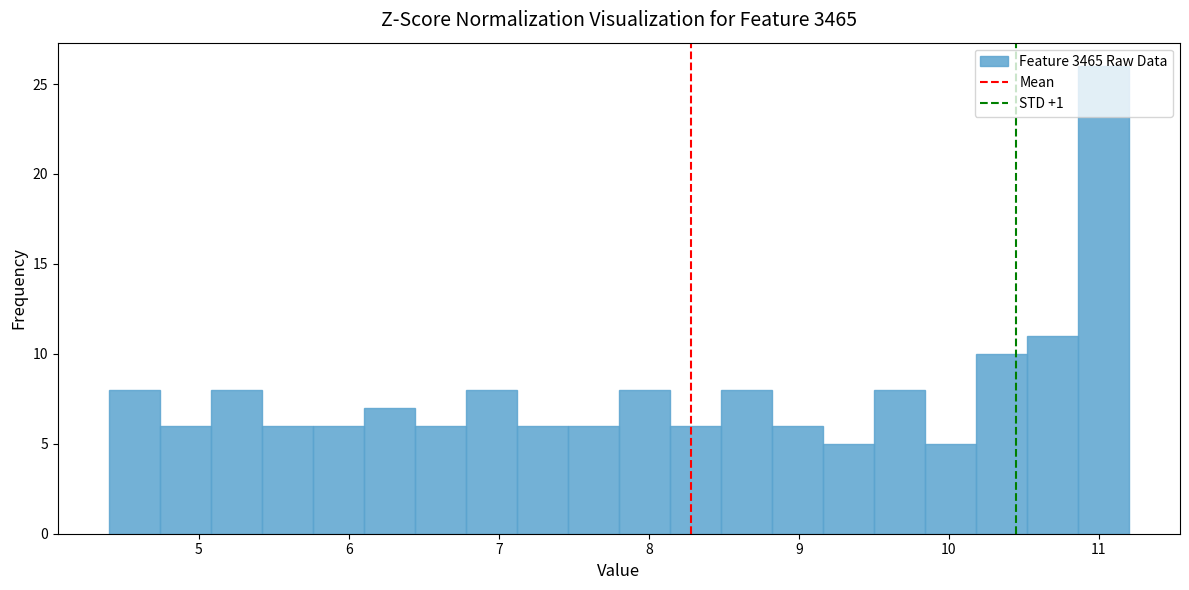

Around what value on the x-axis is the tallest bar? Give the approximate position of its centre, as read against the axis.

11.0